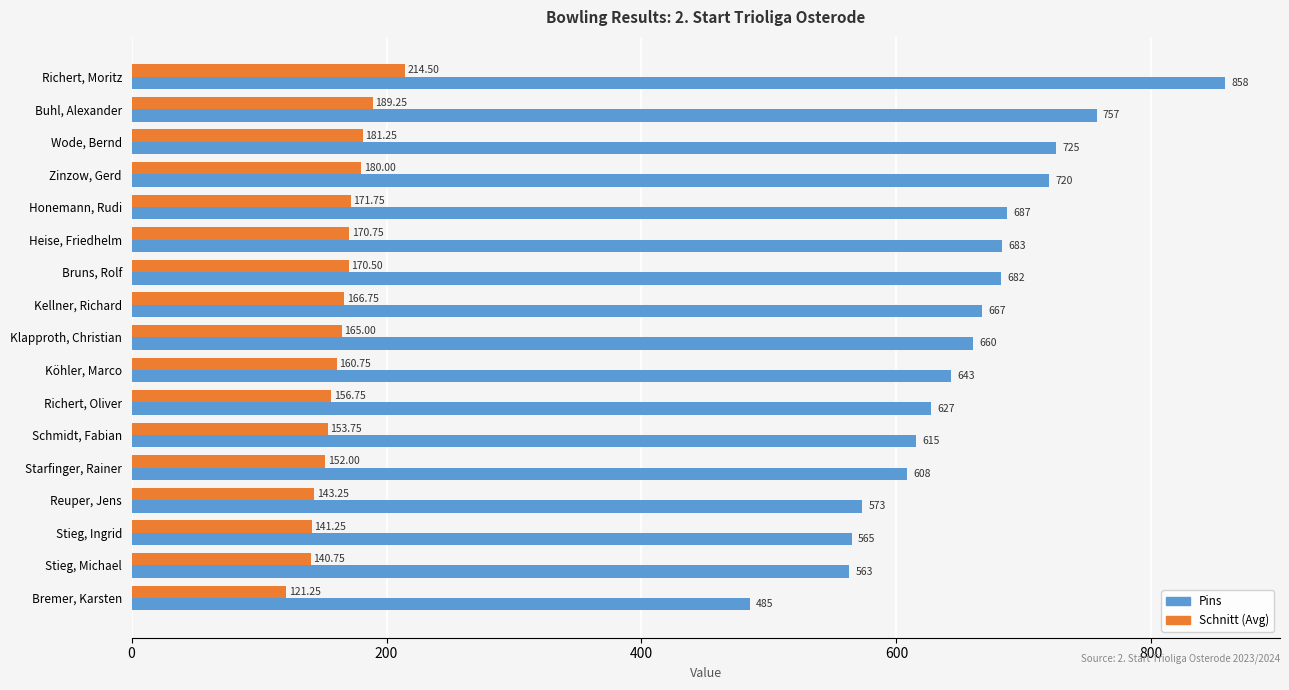

How many categories are shown in the chart?

17